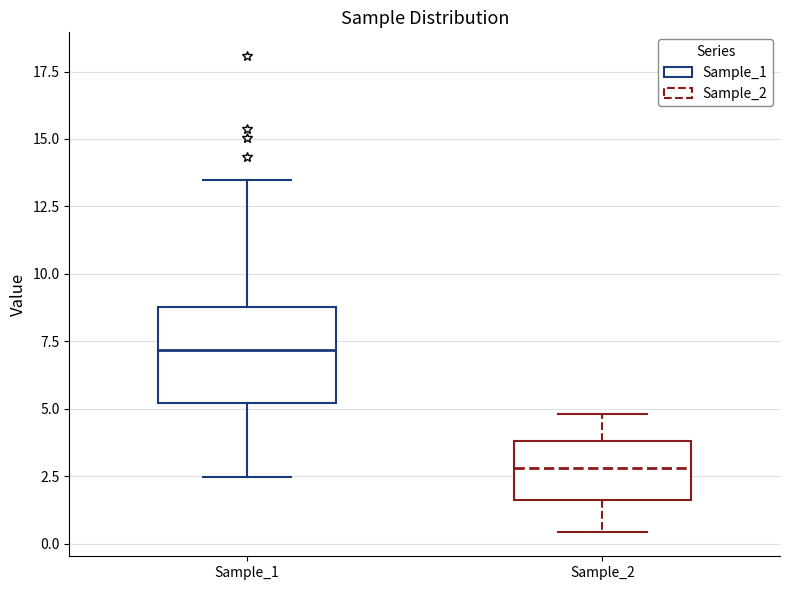

Reading left to right, read every box against the y-axis: the position of its median line, the range the box covers, and the ends of its whiskers. The values are not printed on the chart, so give them approximately, as read against the axis.

Sample_1: median 7.0, box 5.0 to 9.0, whiskers 2.5 to 13.5
Sample_2: median 3.0, box 1.5 to 4.0, whiskers 0.5 to 5.0